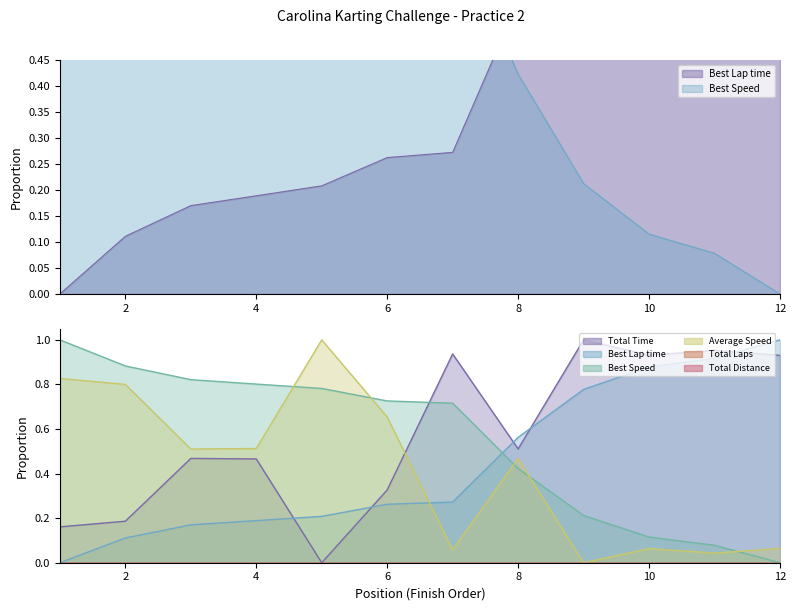

Which series has the largest total across all categories?

Total Time